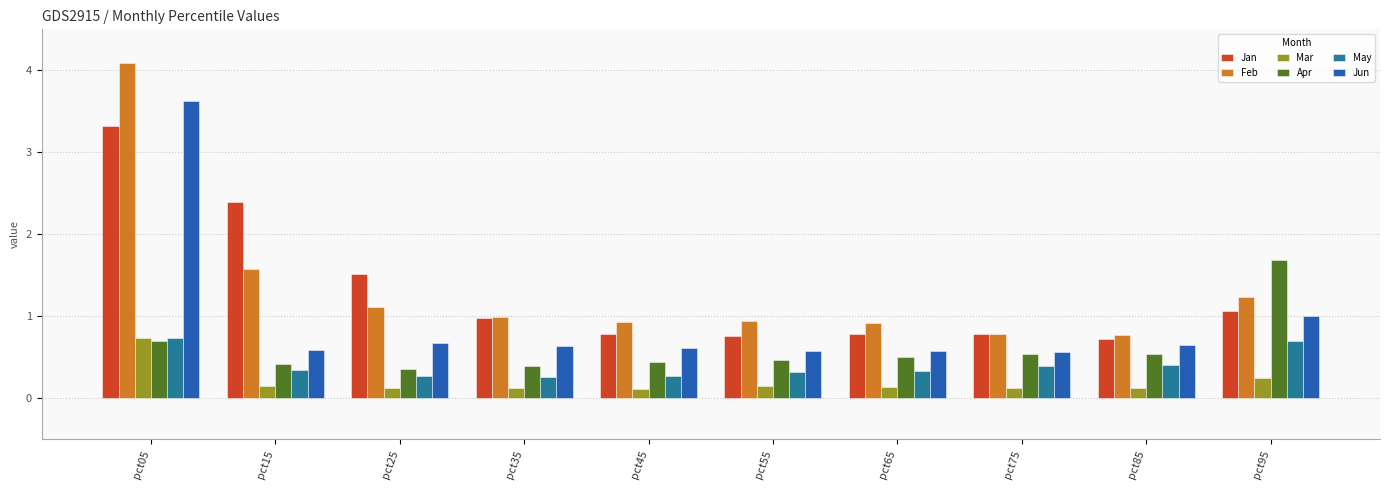

The value of May at pct85 is 0.4. True or false?

True